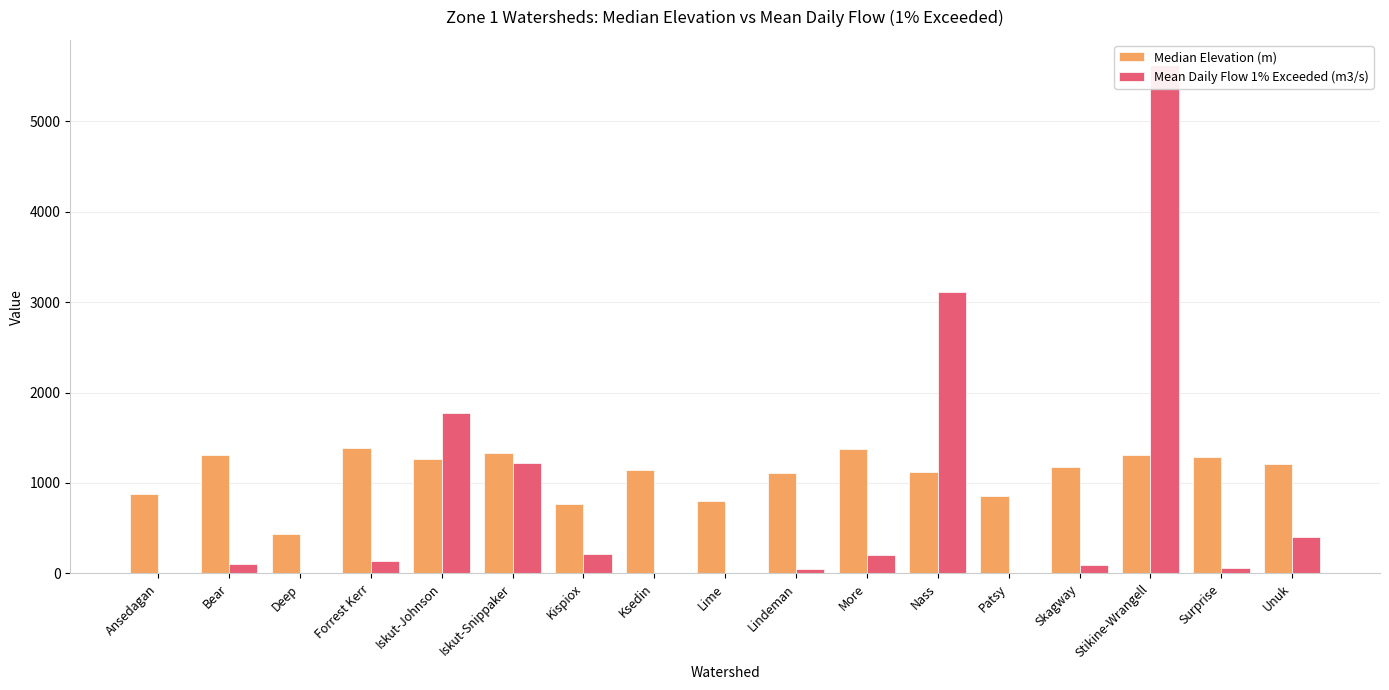

What is the highest value of the Mean Daily Flow 1% Exceeded (m3/s) series?

5616.3